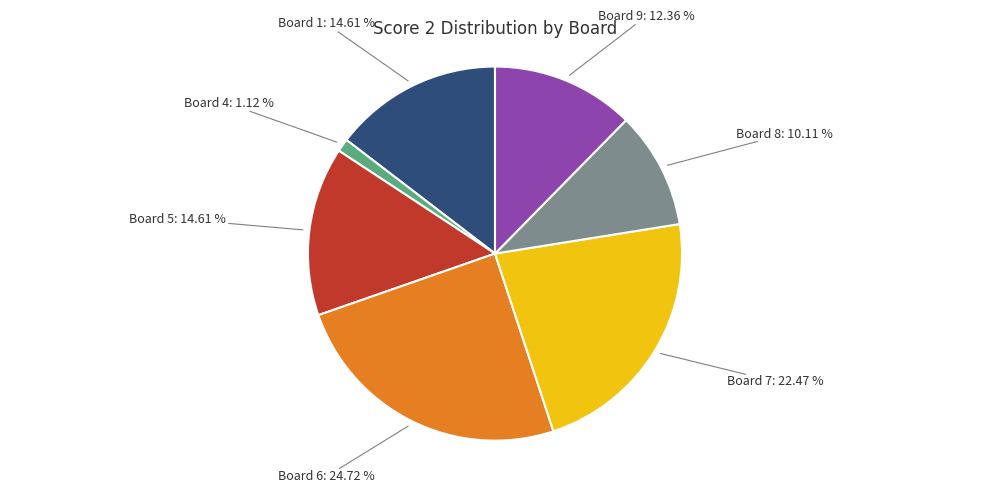

To the nearest percent, what is the average slice percentage?

14%